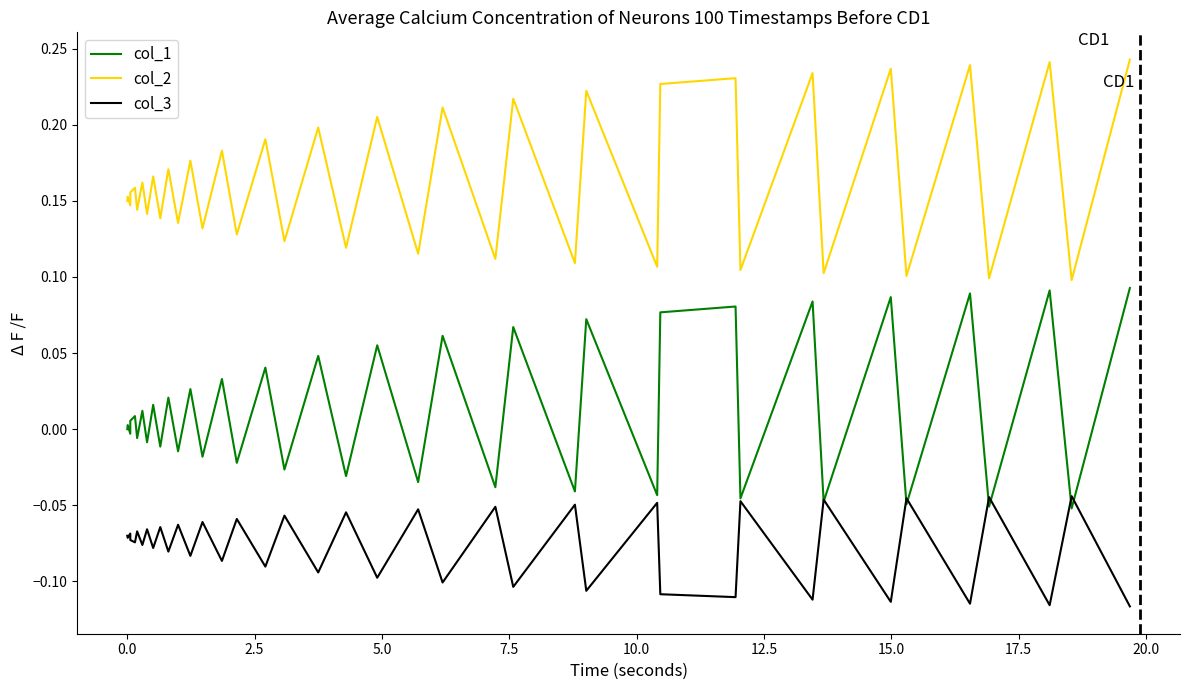

True or false: col_2 and col_1 cross at least once.

False